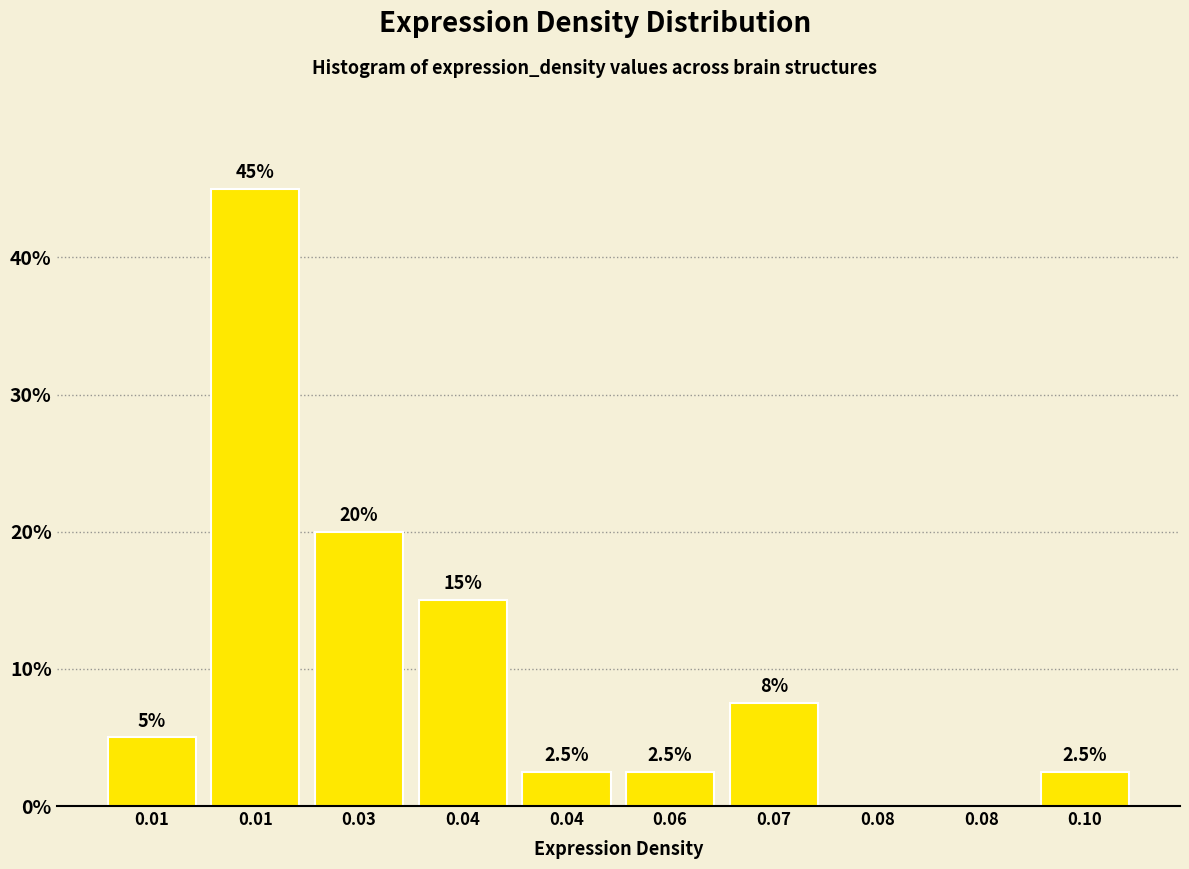

How many distinct data groups are displayed?

1